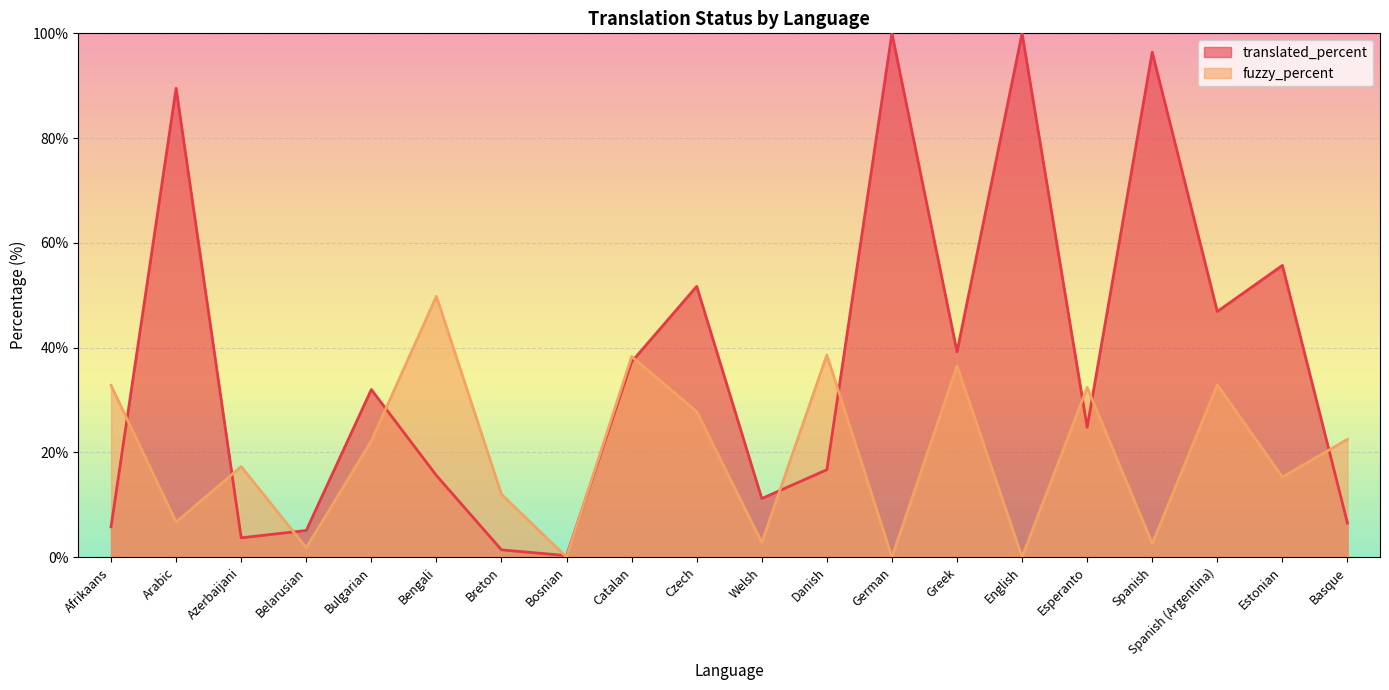

Is it true that fuzzy_percent equals 32.9 at Spanish (Argentina)?

True